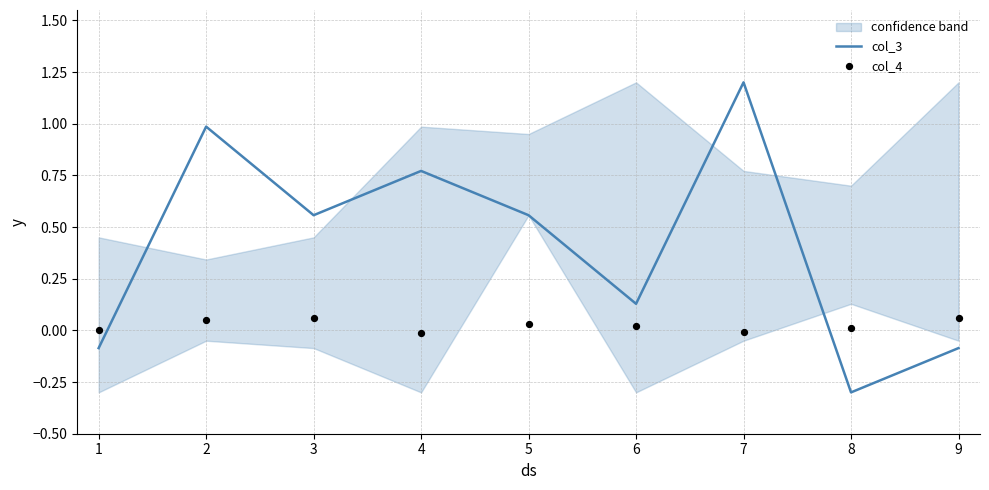

What is the minimum value for col_3?

-0.3